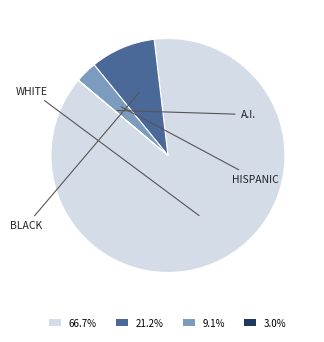

Is there any slice that represents more than half of the pie?

Yes